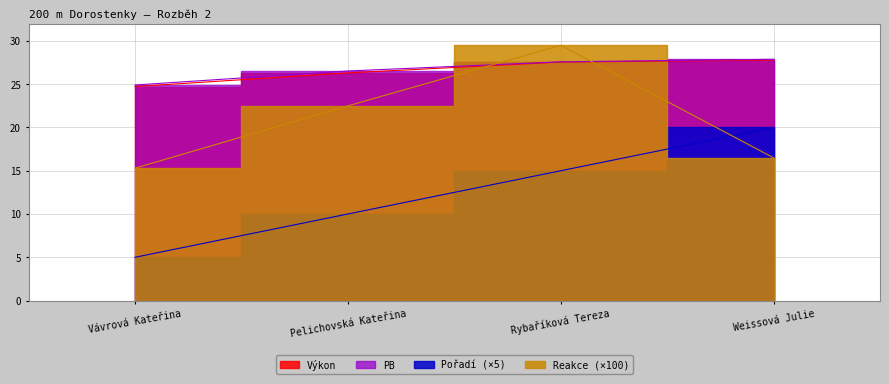

What is the highest value of the PB series?

27.9